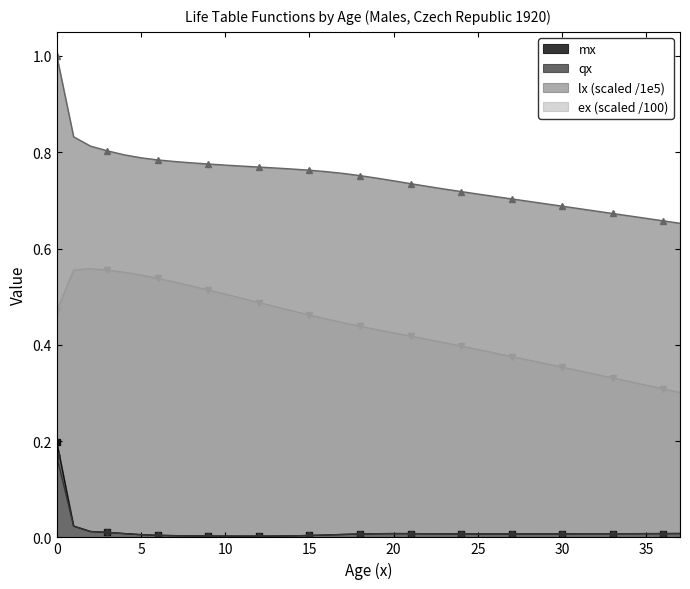

What is the total value across all series at 35?

1.0